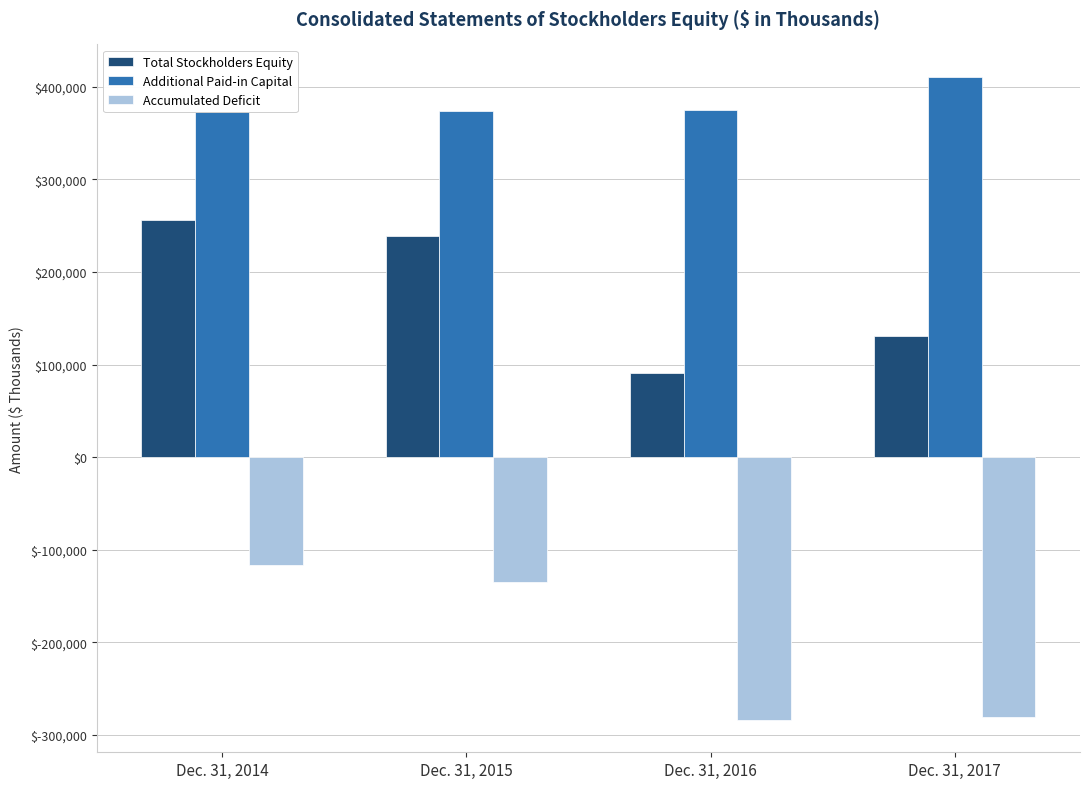

What is the value of the Accumulated Deficit bar at the 1st from the left?

-116417